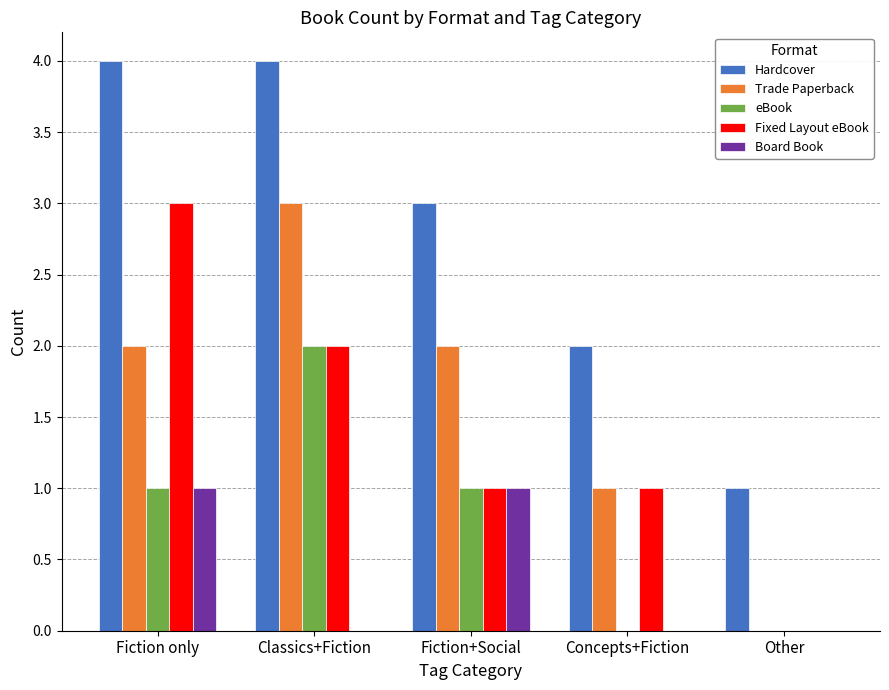

Are the bars horizontal?

No